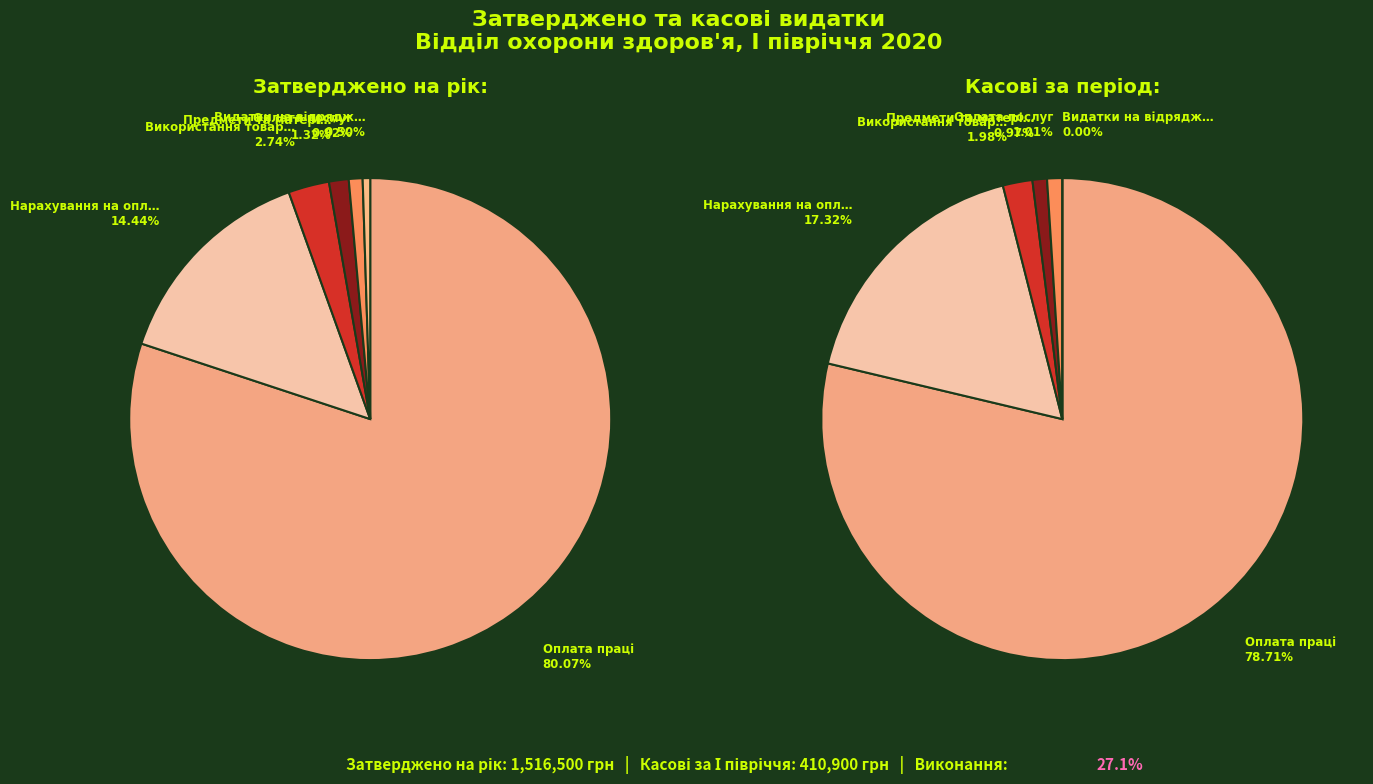

Rank the categories by Затверджено на звітний рік value from lowest to highest.

Видатки на відрядження, Оплата послуг, Предмети та матеріали, Використання товарів і послуг, Нарахування на оплату праці, Оплата праці